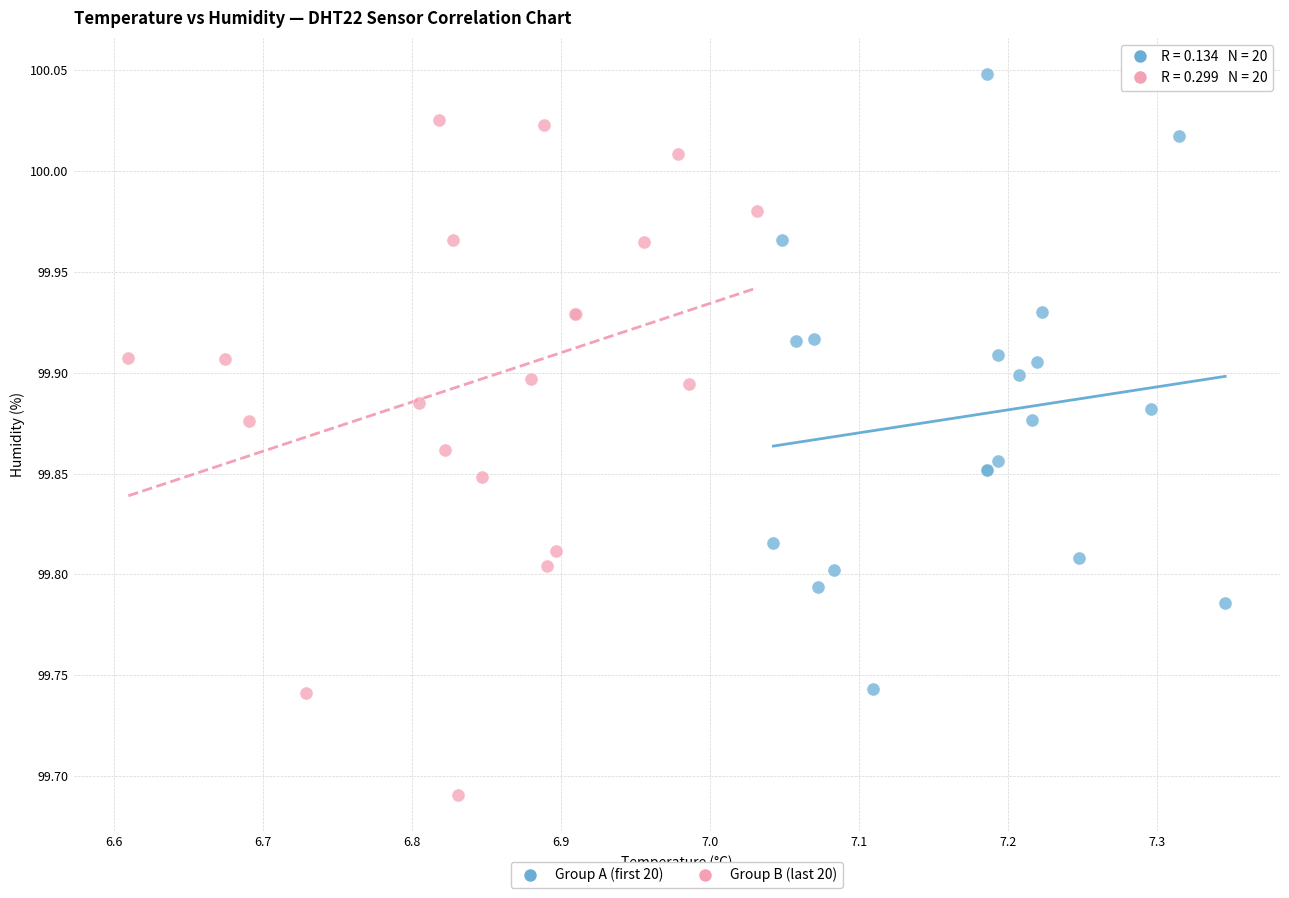

Which series reaches the minimum Y coordinate?

Group B (last 20)